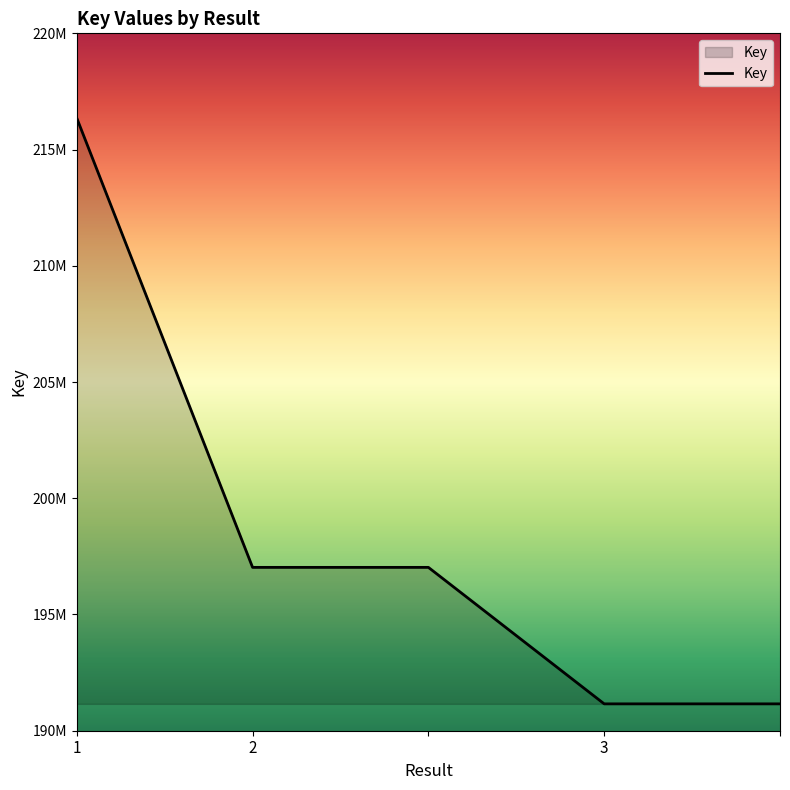

Does the chart display data point markers on the line(s)?

No